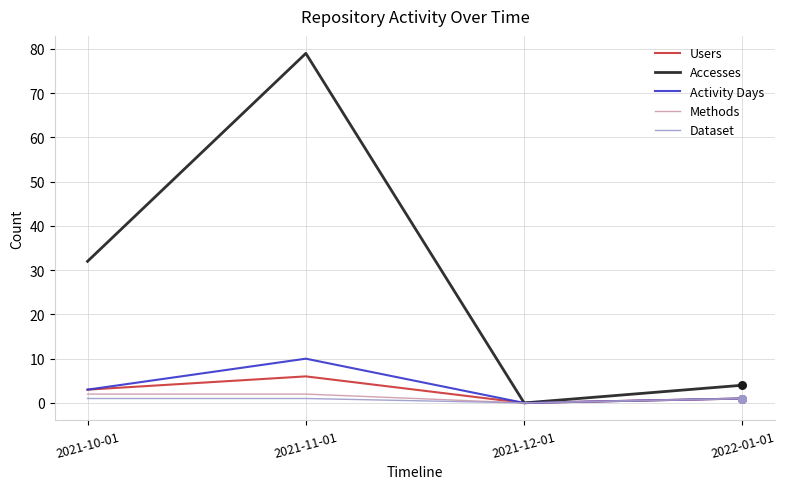

Which series has the widest spread of values?

Accesses